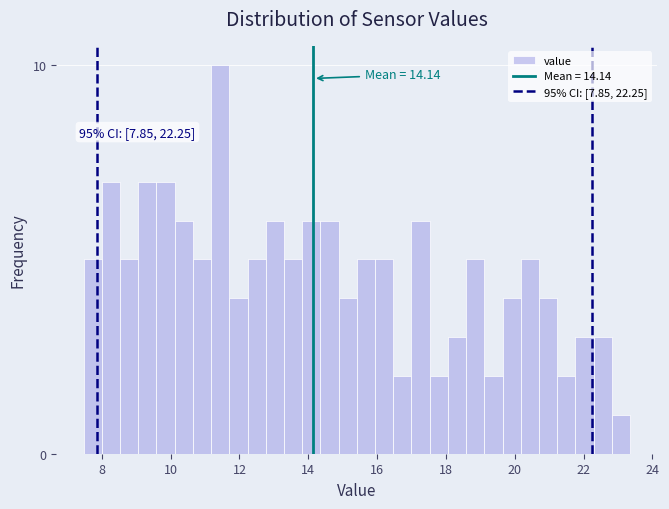

Around what value on the x-axis is the tallest bar? Give the approximate position of its centre, as read against the axis.

11.4